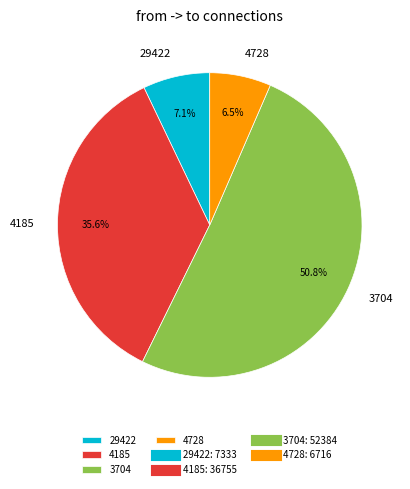

What percentage is the 3704 slice, to the nearest percent?

51%